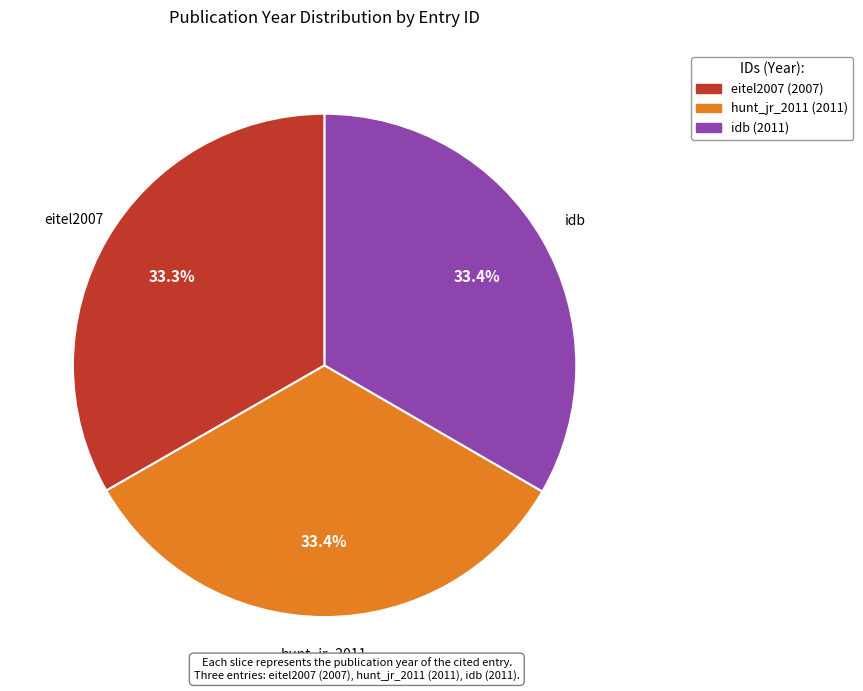

Count the number of slices in the pie.

3